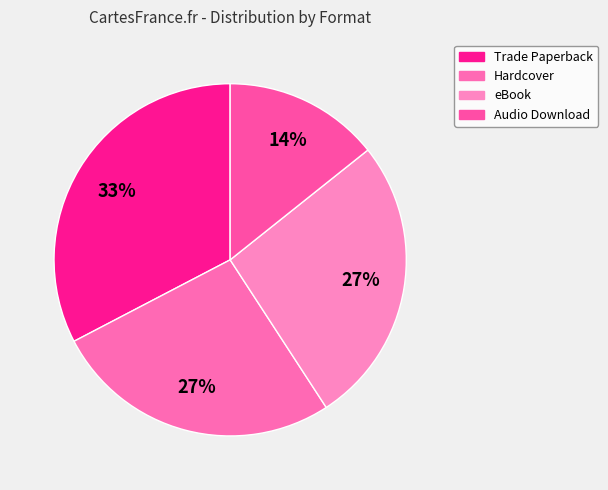

Which slice is the largest?

Trade Paperback